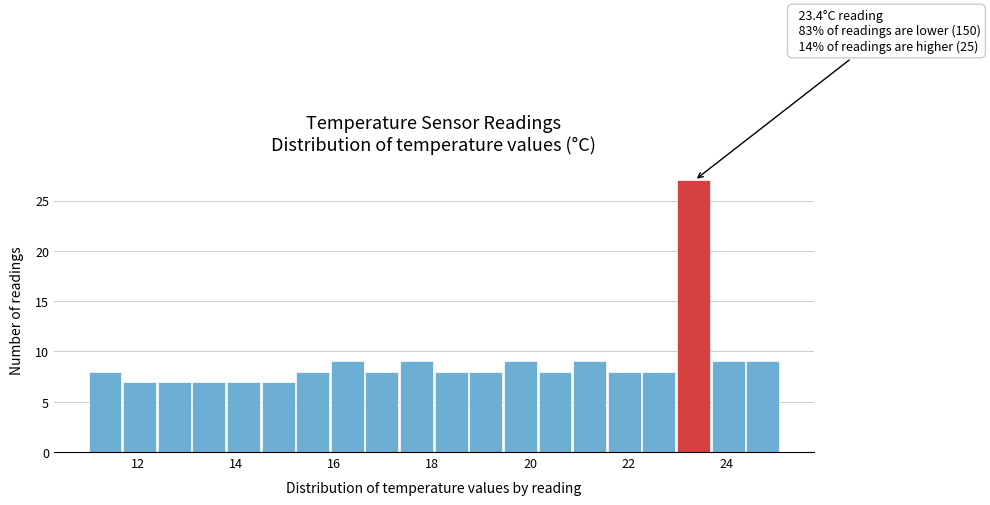

Read against the x-axis, roughly where is the centre of the tallest bar?

23.4